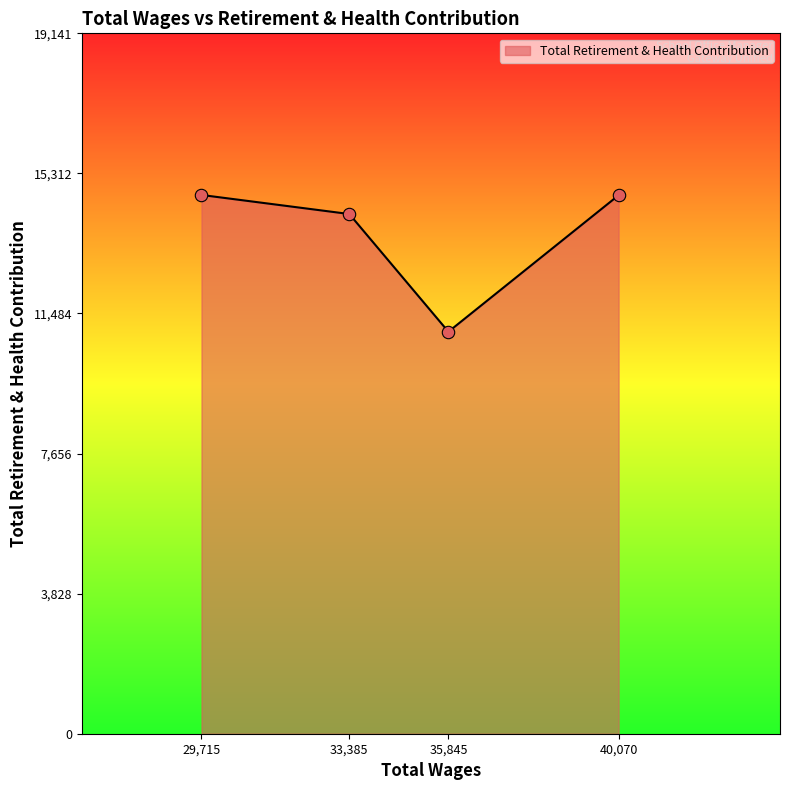

Approximately how many times larger is the value at 40,070 compared to 33,385?

1.0